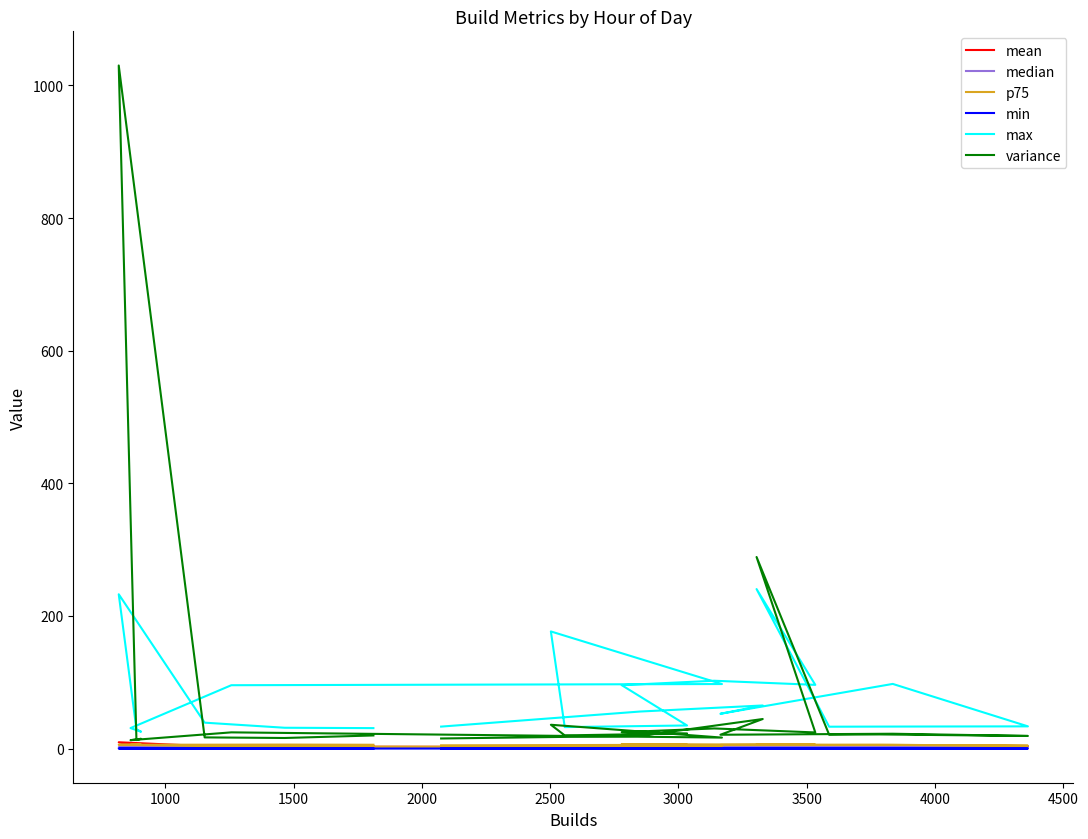

True or false: mean and min cross at least once.

False